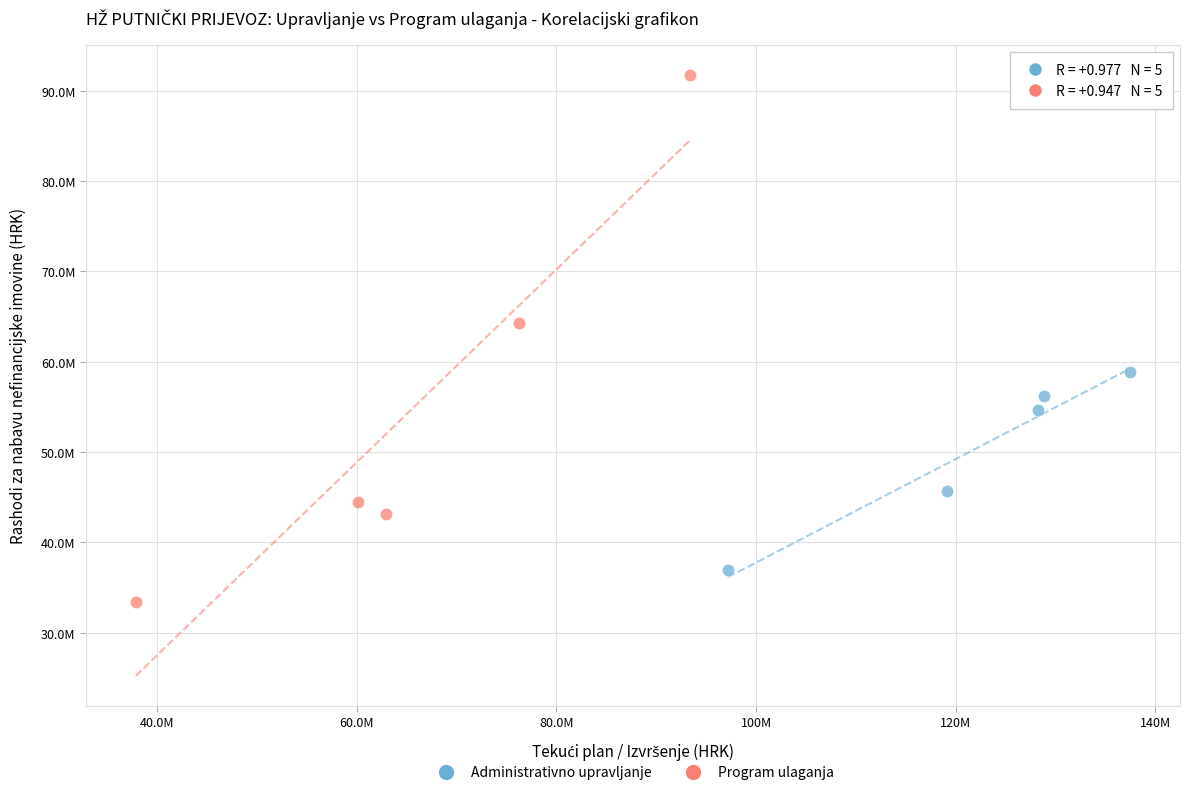

Which series contains the lowest Y value?

Program ulaganja